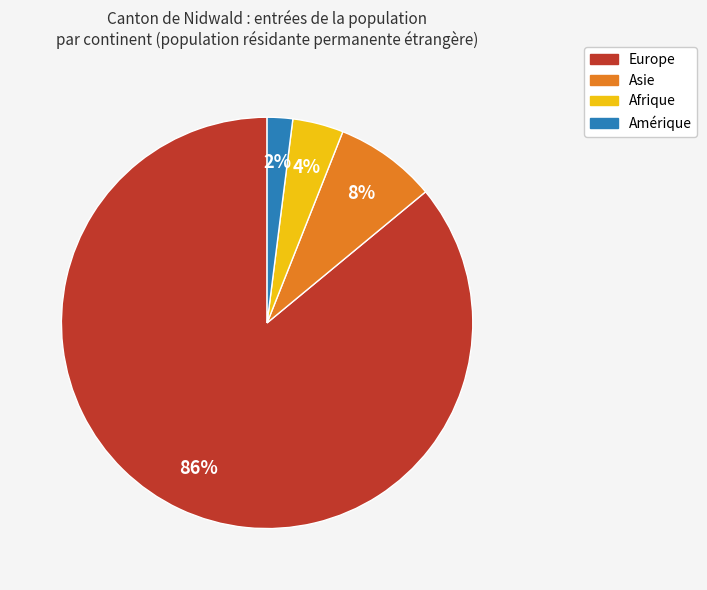

Approximately how many times larger is the value at Asie compared to Afrique?

2.0